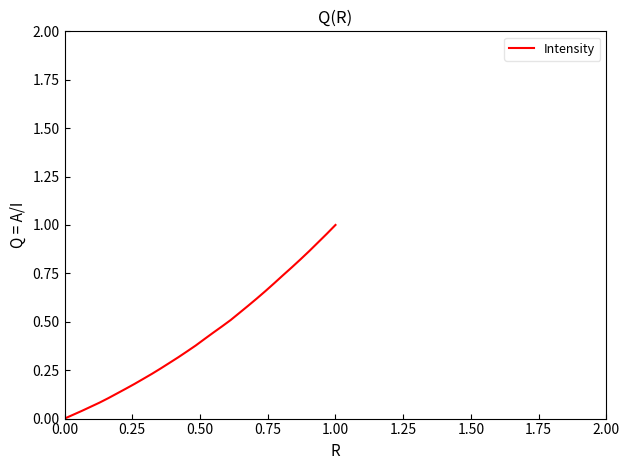

Is this an area chart (filled region under the line)?

No